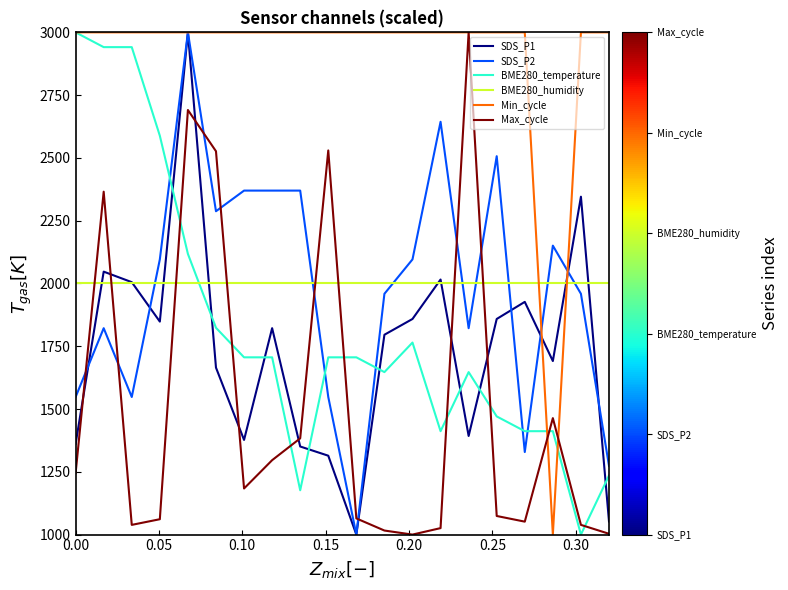

What is the minimum value shown in the chart?

1000.0